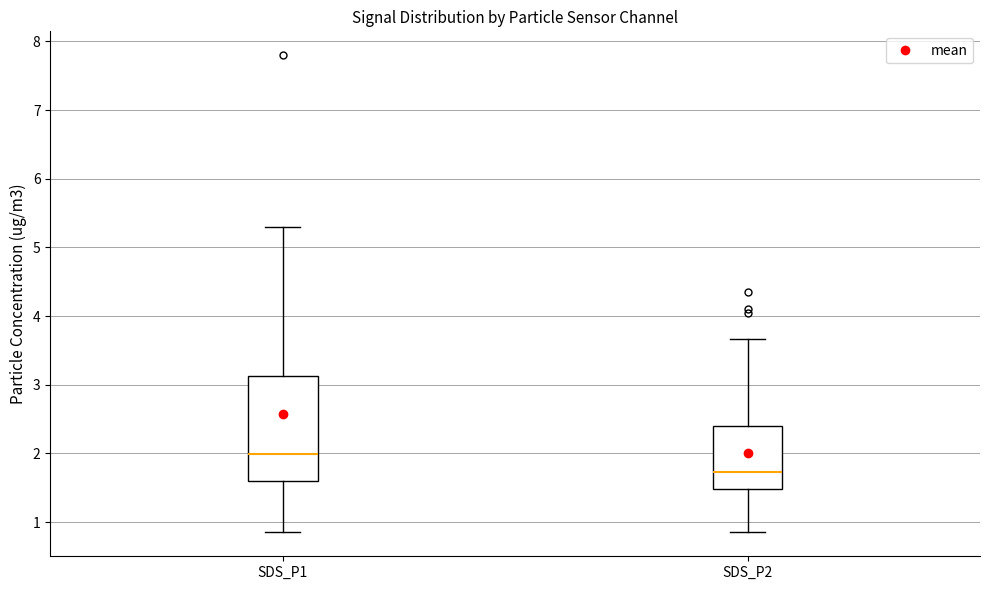

Comparing the boxes themselves (not the whiskers), which one is the tallest?

SDS_P1